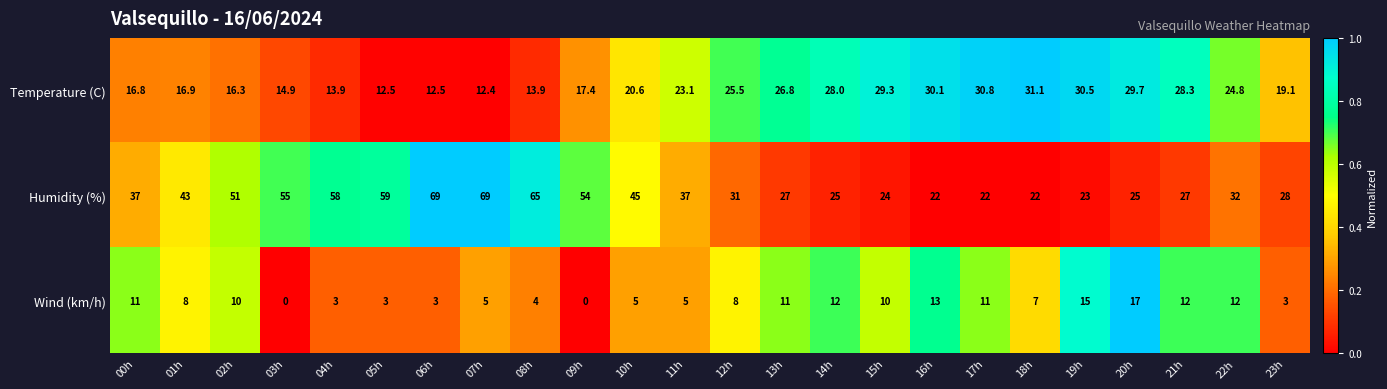

List the series in order of their peak value, highest first.

Humidity (%), Temperature (C), Wind (km/h)